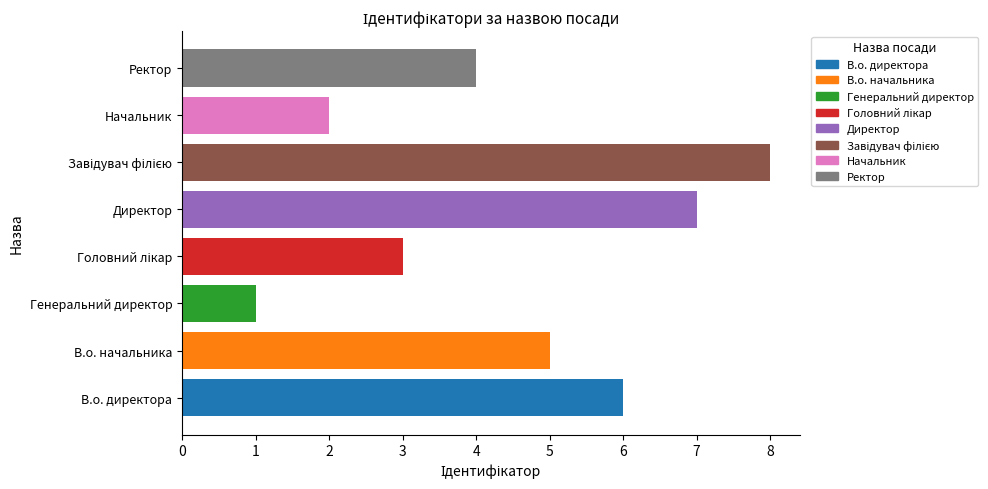

What is the difference between the maximum and minimum values?

7